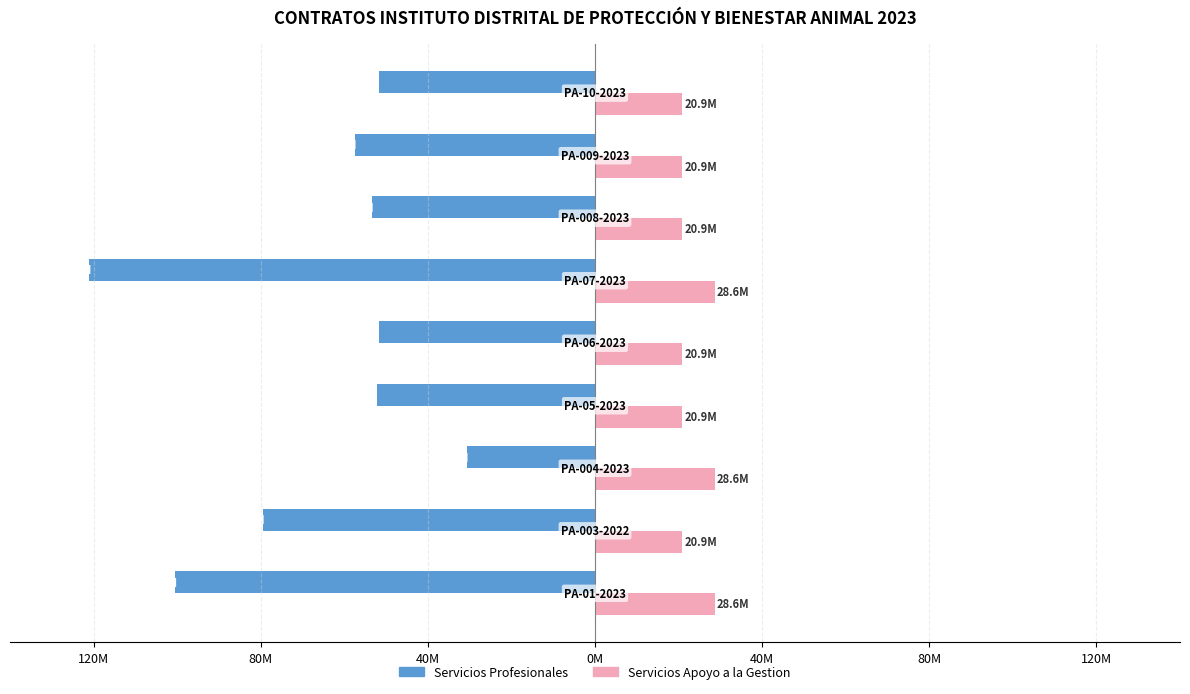

What are all the series names shown in the legend?

Servicios Profesionales, Servicios Apoyo a la Gestion